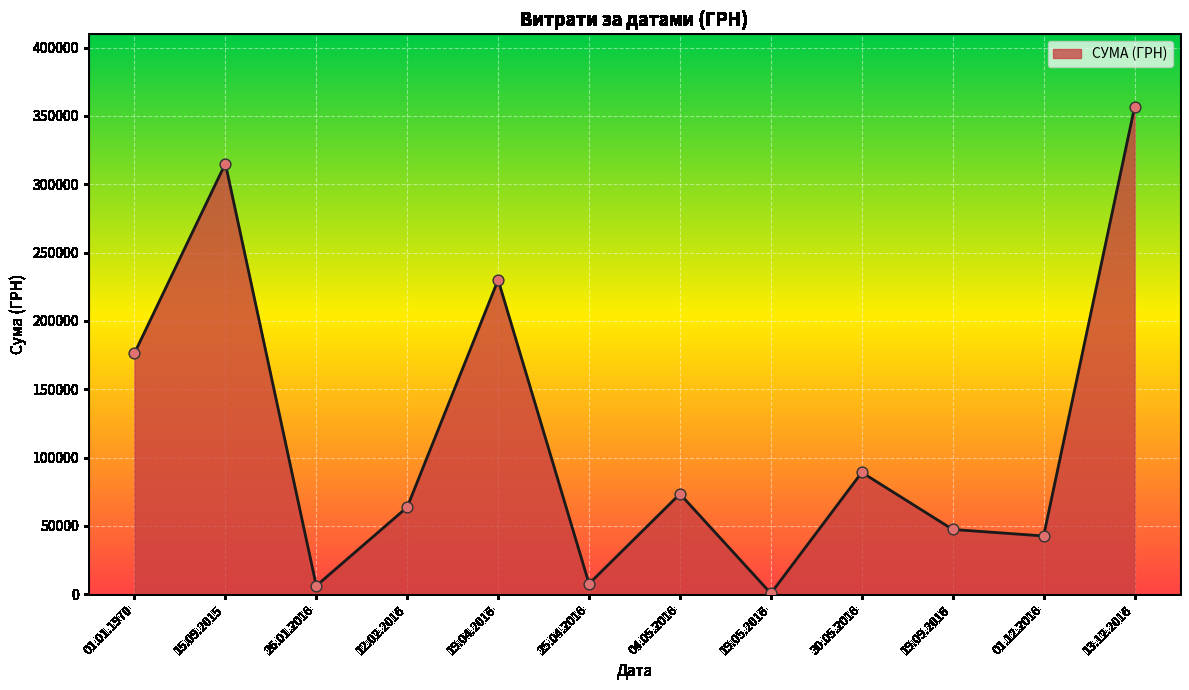

Approximately how many times larger is the value at 01.01.1970 compared to 01.12.2016?

4.1